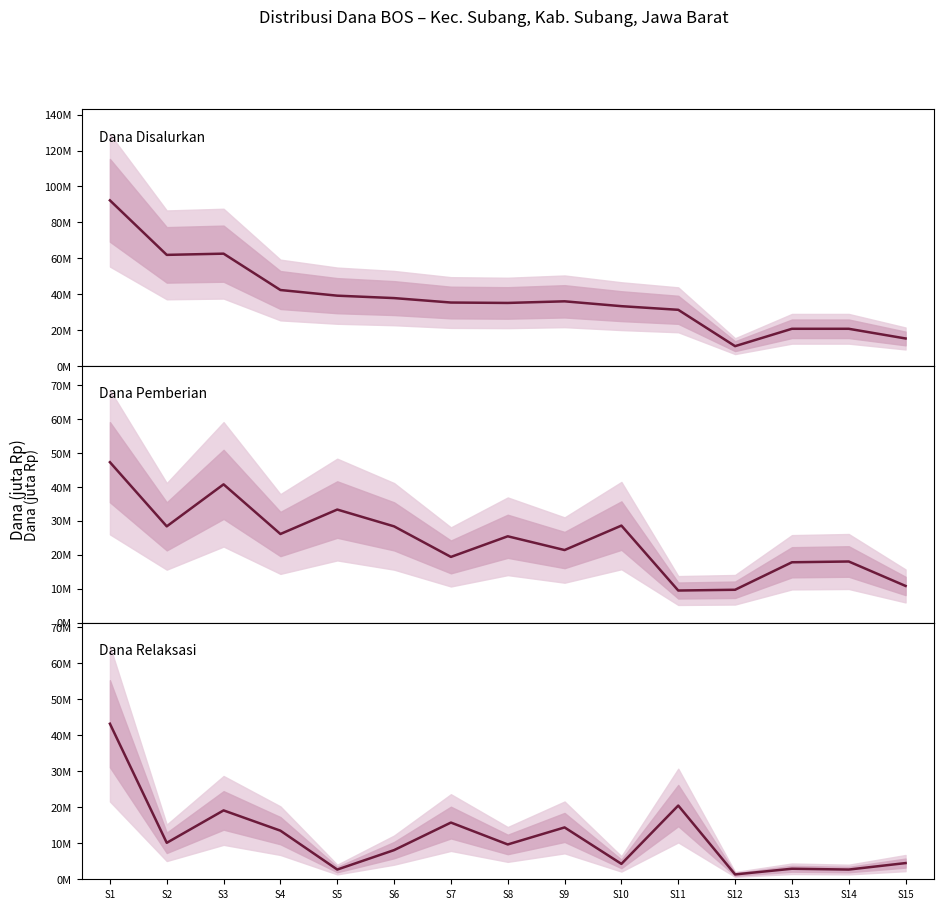

Reading left to right, list all the values displayed in this chart.

Dana Disalurkan: S1=92.2	S2=61.9	S3=62.5	S4=42.3	S5=39.1	S6=37.8	S7=35.3	S8=35.1	S9=36.0	S10=33.3	S11=31.3	S12=11.0	S13=20.7	S14=20.7	S15=15.3
Dana Pemberian: S1=47.2	S2=28.4	S3=40.7	S4=26.1	S5=33.3	S6=28.4	S7=19.4	S8=25.4	S9=21.4	S10=28.6	S11=9.4	S12=9.7	S13=17.8	S14=18.0	S15=10.8
Dana Relaksasi: S1=43.2	S2=10.1	S3=19.1	S4=13.5	S5=2.7	S6=8.1	S7=15.8	S8=9.7	S9=14.4	S10=4.3	S11=20.5	S12=1.4	S13=2.9	S14=2.7	S15=4.5